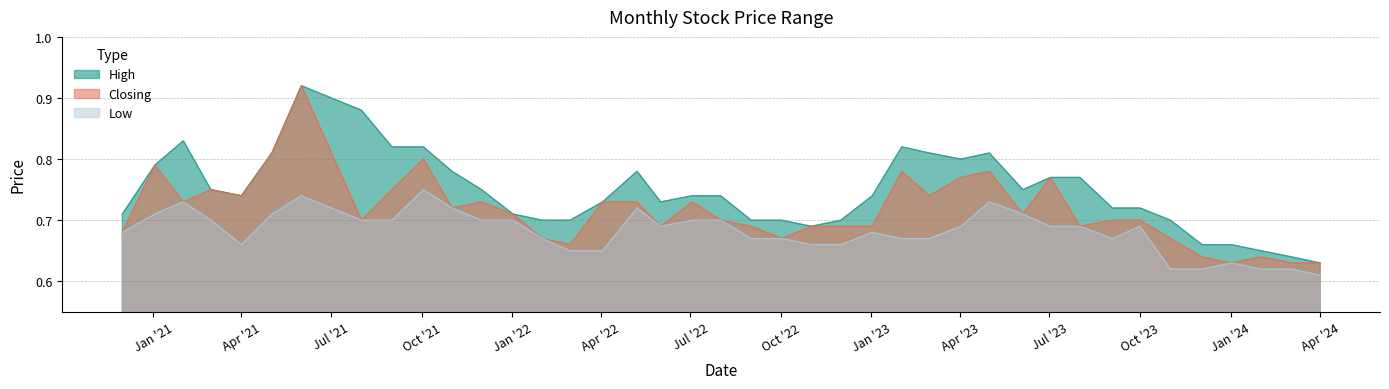

True or false: Low and Closing intersect in this chart.

False